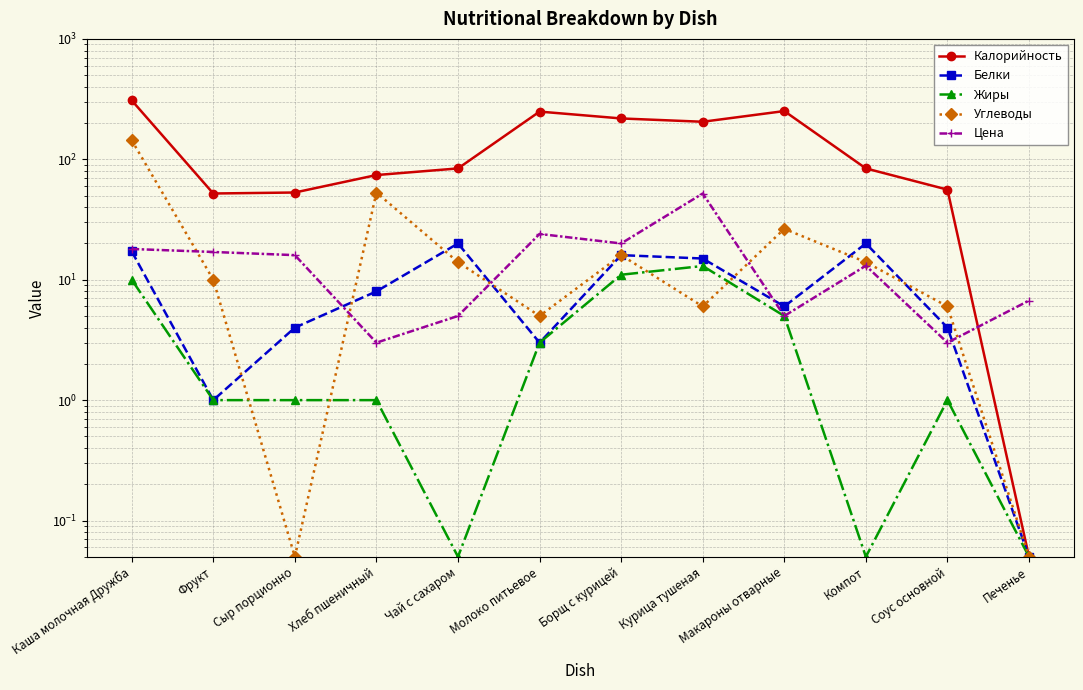

How many data points in Белки are less than 8?

6